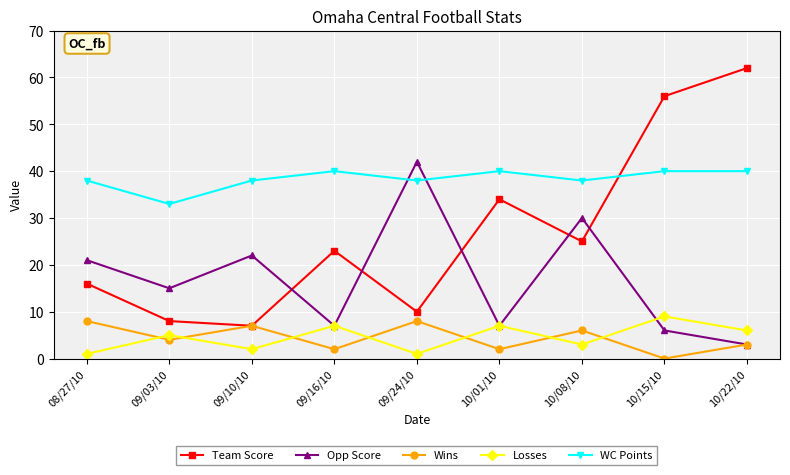

Which series has the widest spread of values?

Team Score